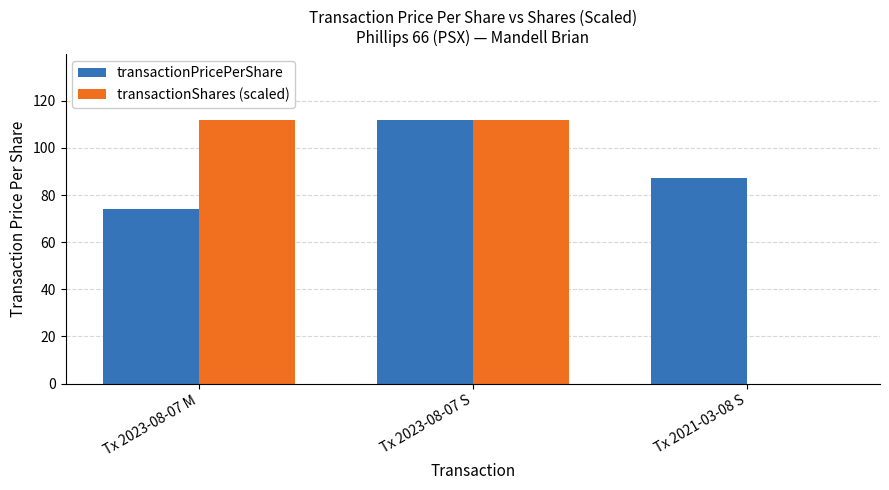

At which label does transactionPricePerShare reach its peak?

Tx 2023-08-07 S